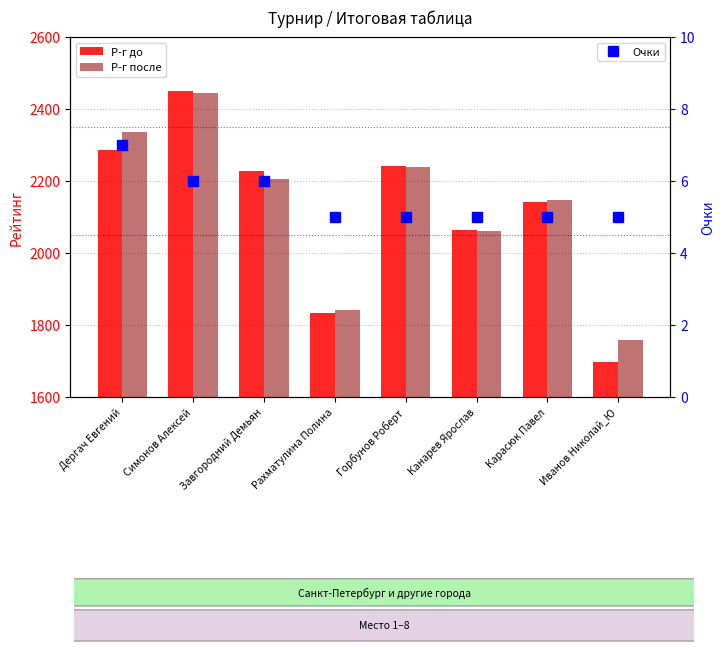

Reading right to left, list all the values displayed in this chart.

Р-г до: 1697	2143	2064	2243	1832	2228	2451	2285
Р-г после: 1757	2147	2062	2239	1843	2206	2444	2335
Очки: 5	5	5	5	5	6	6	7